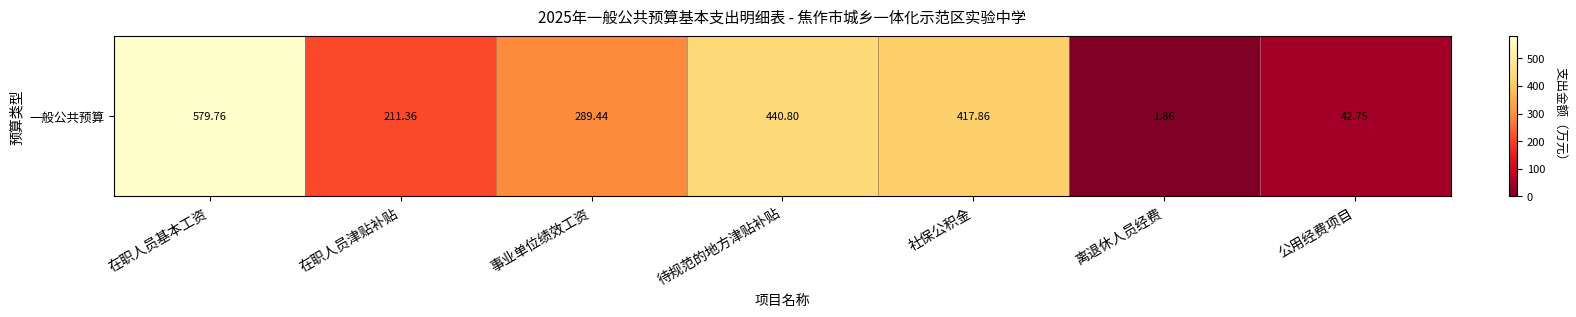

Reading right to left, extract all data points from this chart.

42.8	1.9	417.9	440.8	289.4	211.4	579.8